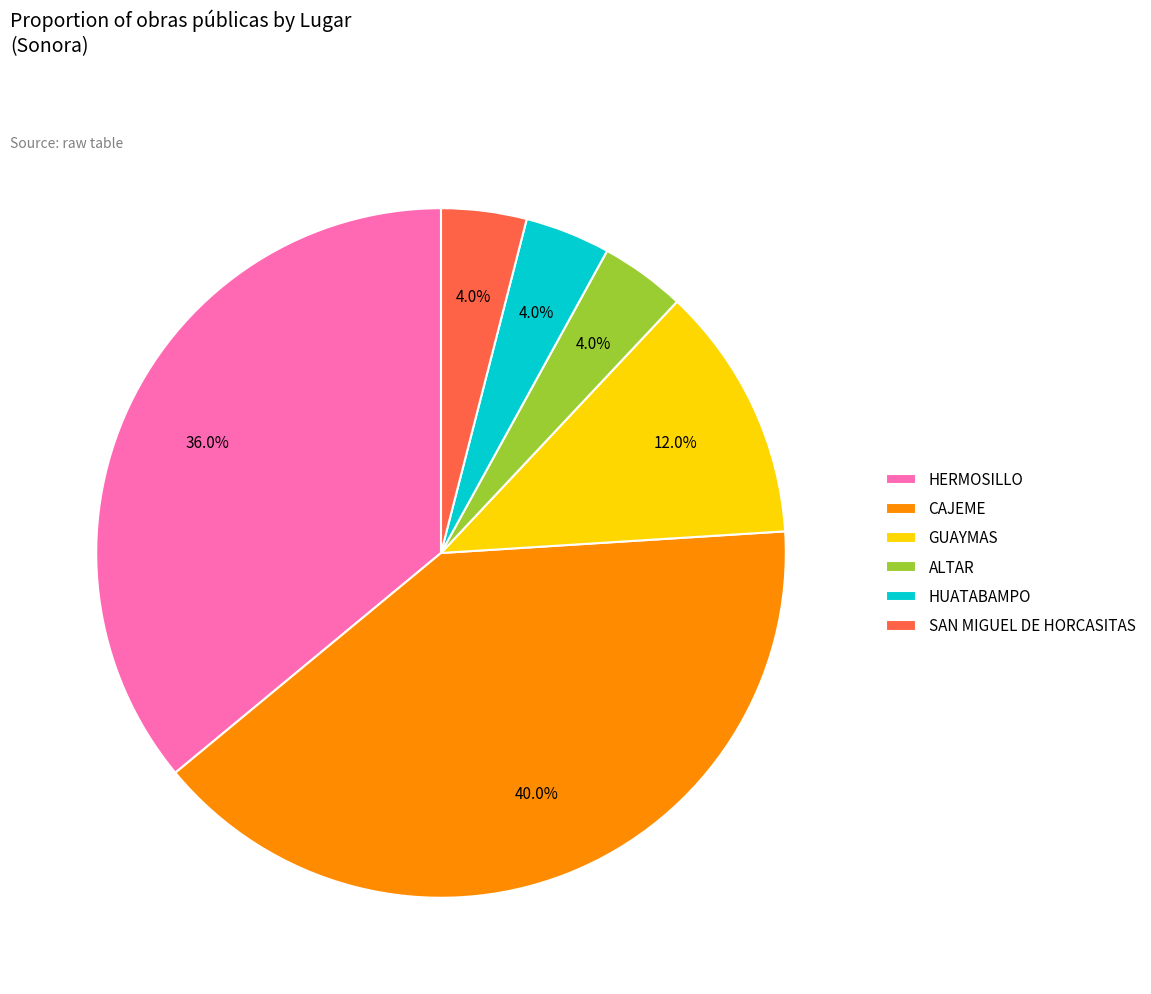

Is it true that SAN MIGUEL DE HORCASITAS is 11% of the pie?

False